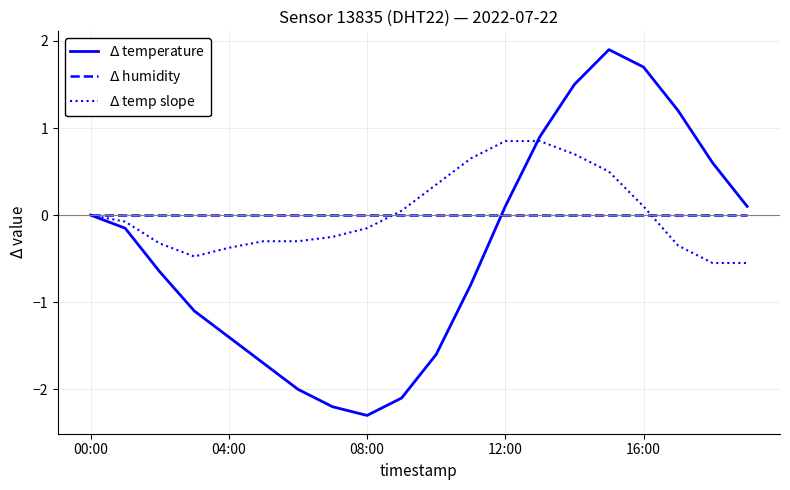

What is the maximum value shown in the chart?

1.9